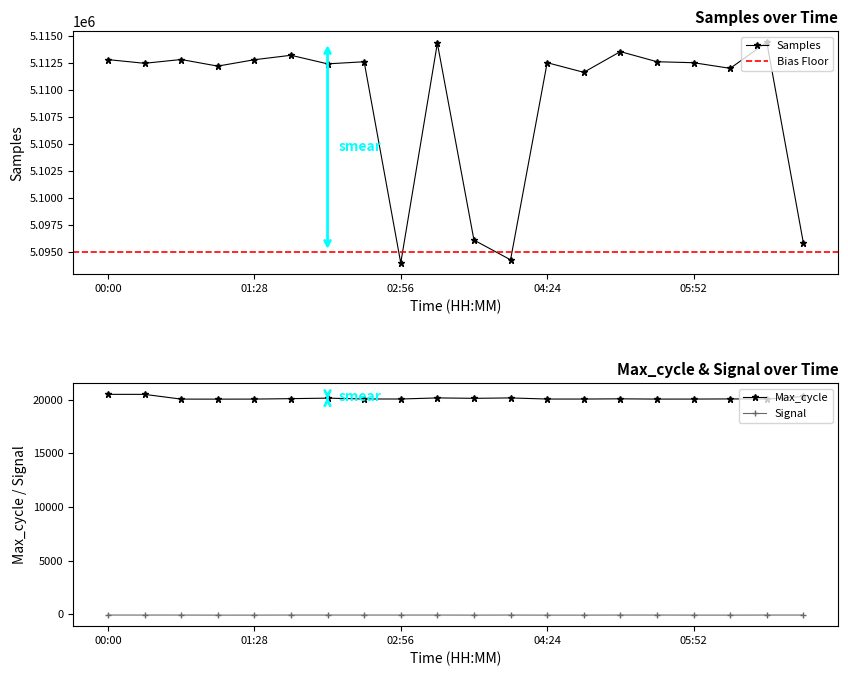

Rank the categories by Samples value from highest to lowest.

06:36, 03:18, 05:08, 01:50, 00:44, 00:00, 01:28, 05:30, 02:34, 04:24, 05:52, 00:22, 02:12, 01:06, 06:14, 04:46, 03:40, 06:58, 04:02, 02:56